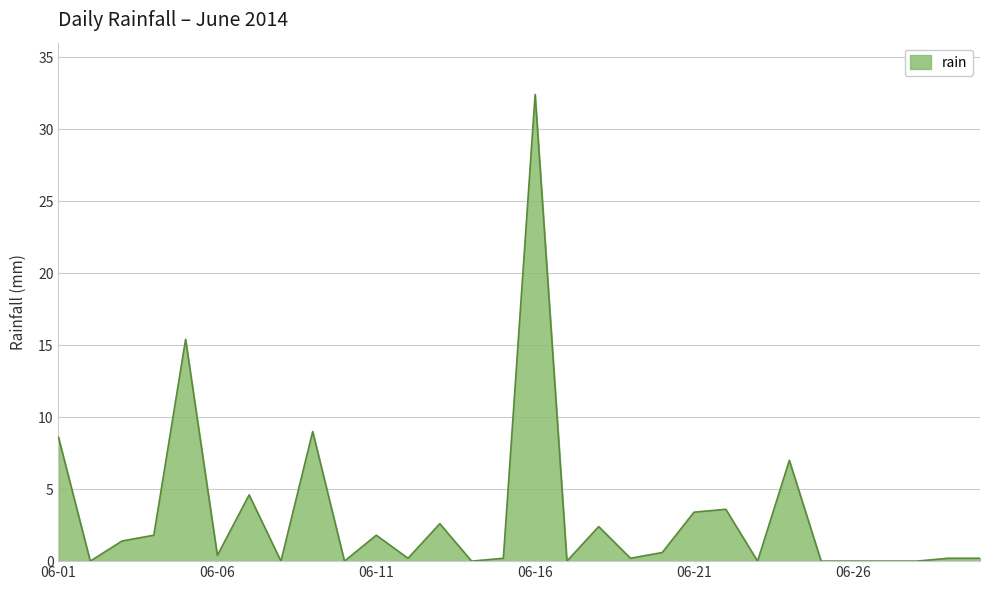

Reading left to right, extract all data points from this chart.

8.6	0.0	1.4	1.8	15.4	0.4	4.6	0.0	9.0	0.0	1.8	0.2	2.6	0.0	0.2	32.4	0.0	2.4	0.2	0.6	3.4	3.6	0.0	7.0	0.0	0.0	0.0	0.0	0.2	0.2